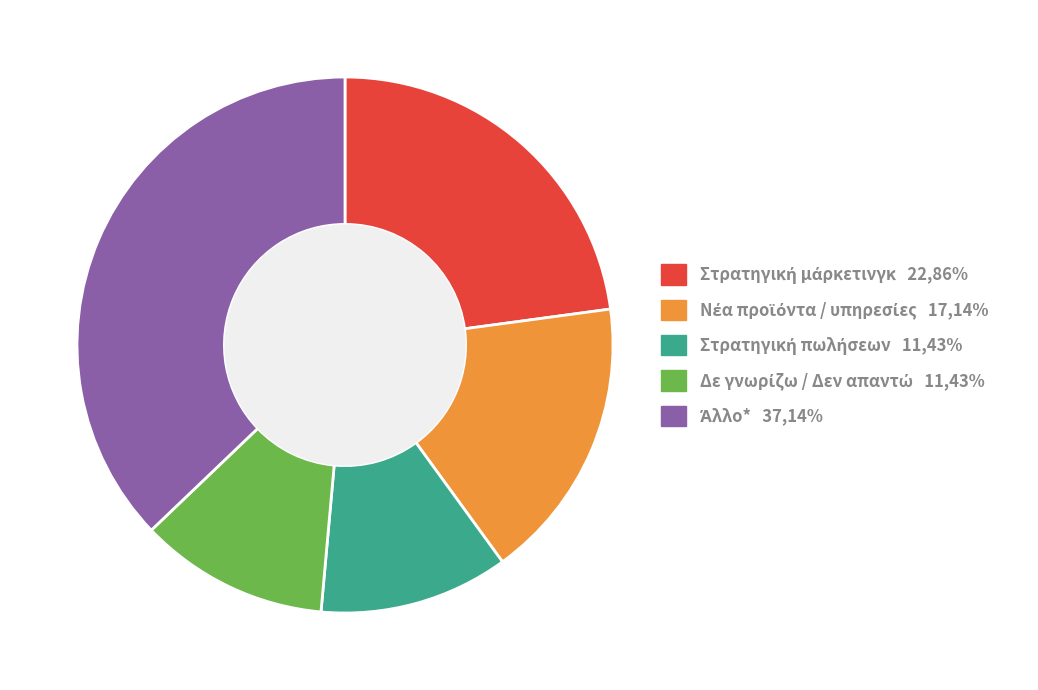

Is there a majority slice in this chart?

No